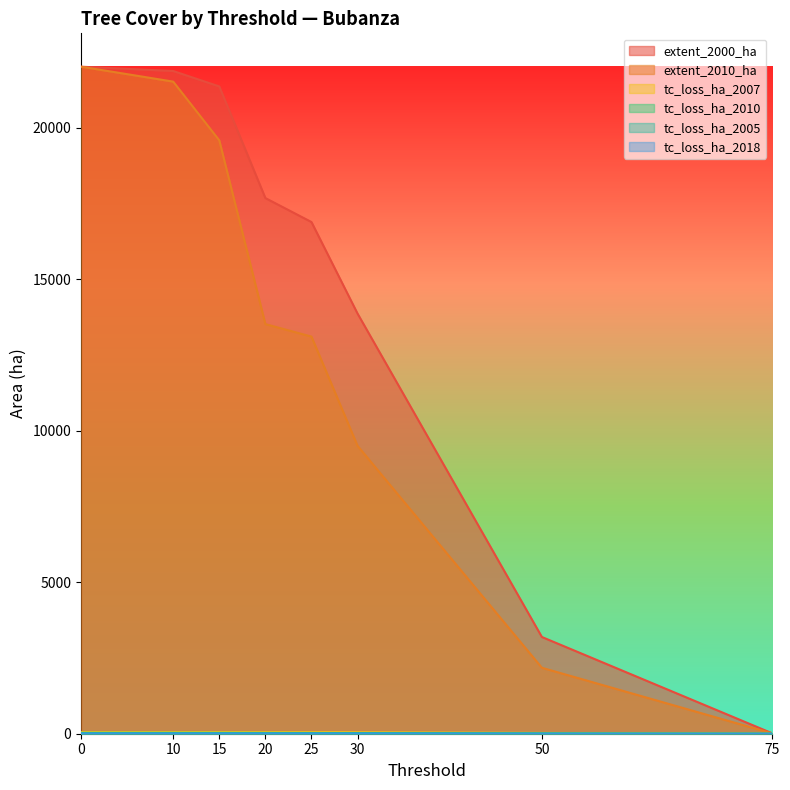

True or false: tc_loss_ha_2010 and extent_2000_ha intersect in this chart.

False